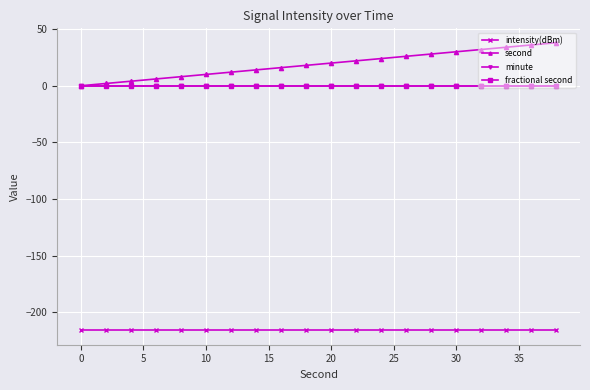

Does the chart display data point markers on the line(s)?

Yes